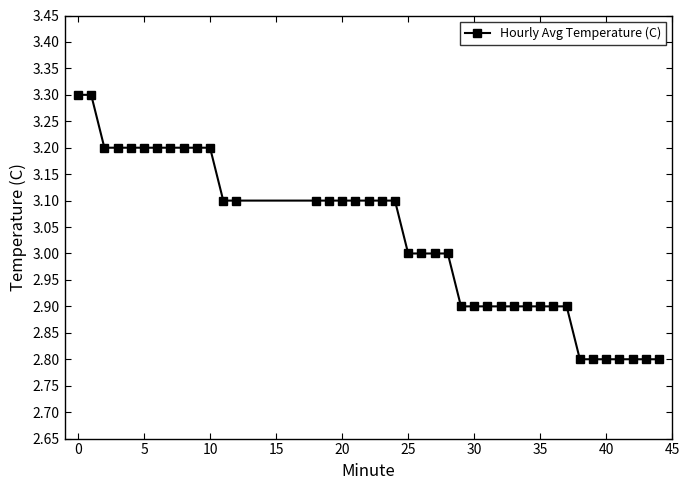

What is the value of the 6th point from the left?

3.2